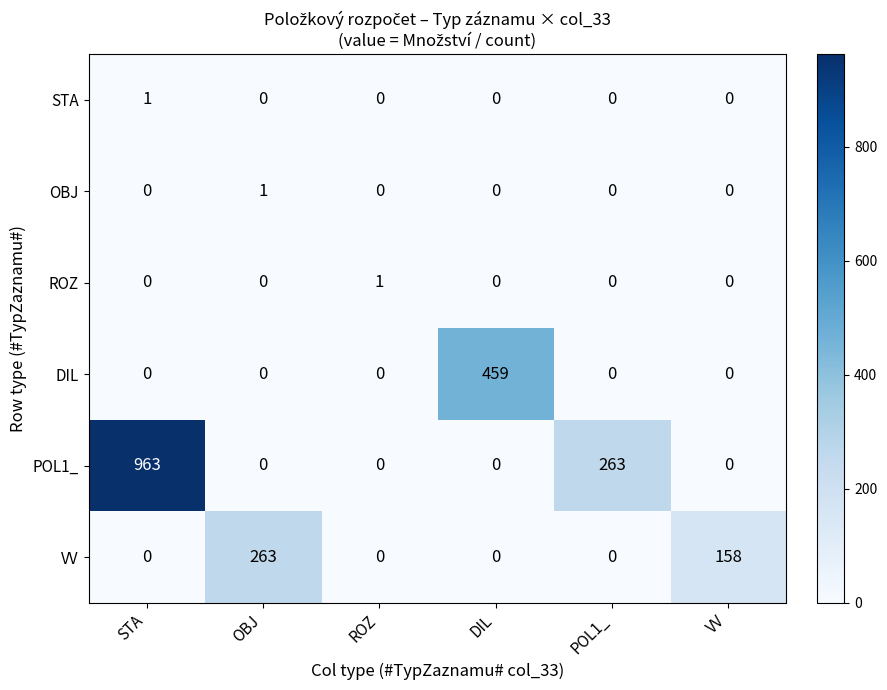

What is the spread (max minus min) of values at POL1_?

263